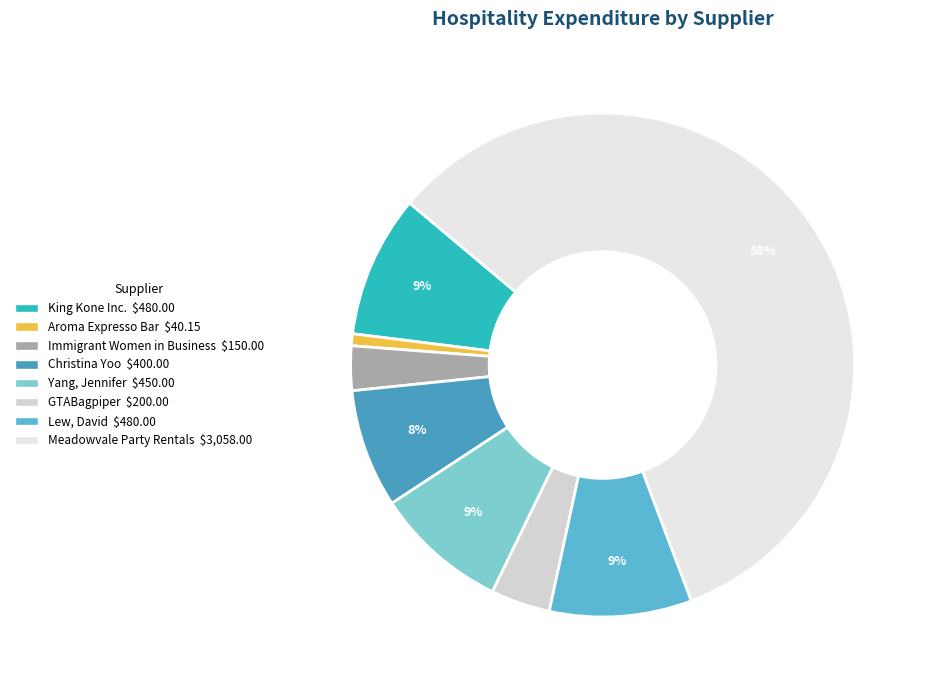

Is the sum of Lew, David and Immigrant Women in Business greater than half?

No